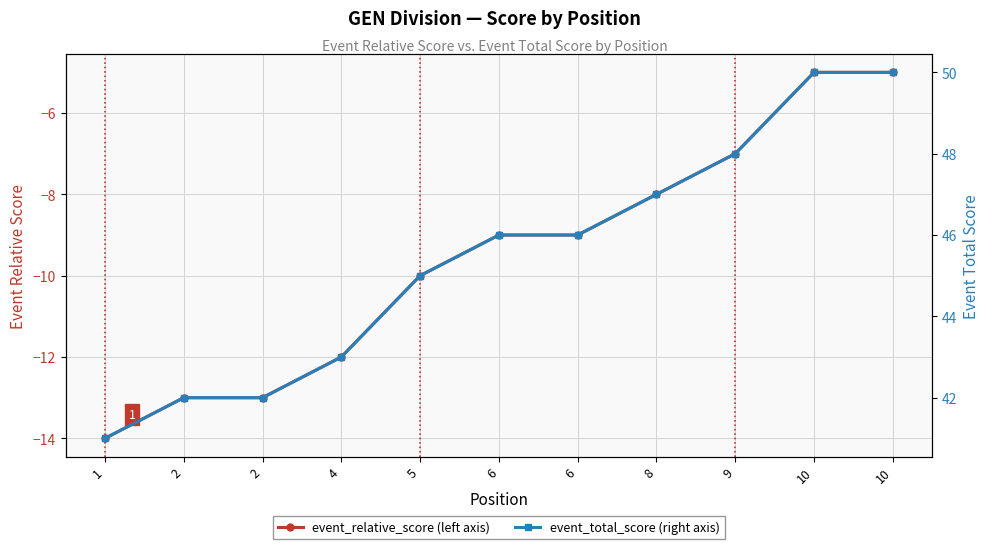

What is the total value across all series at 6?

37